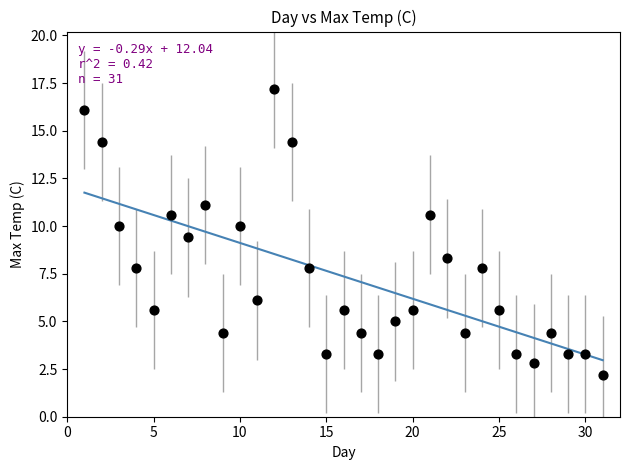

What Y value in the scatter plot is closest to 9?

9.4